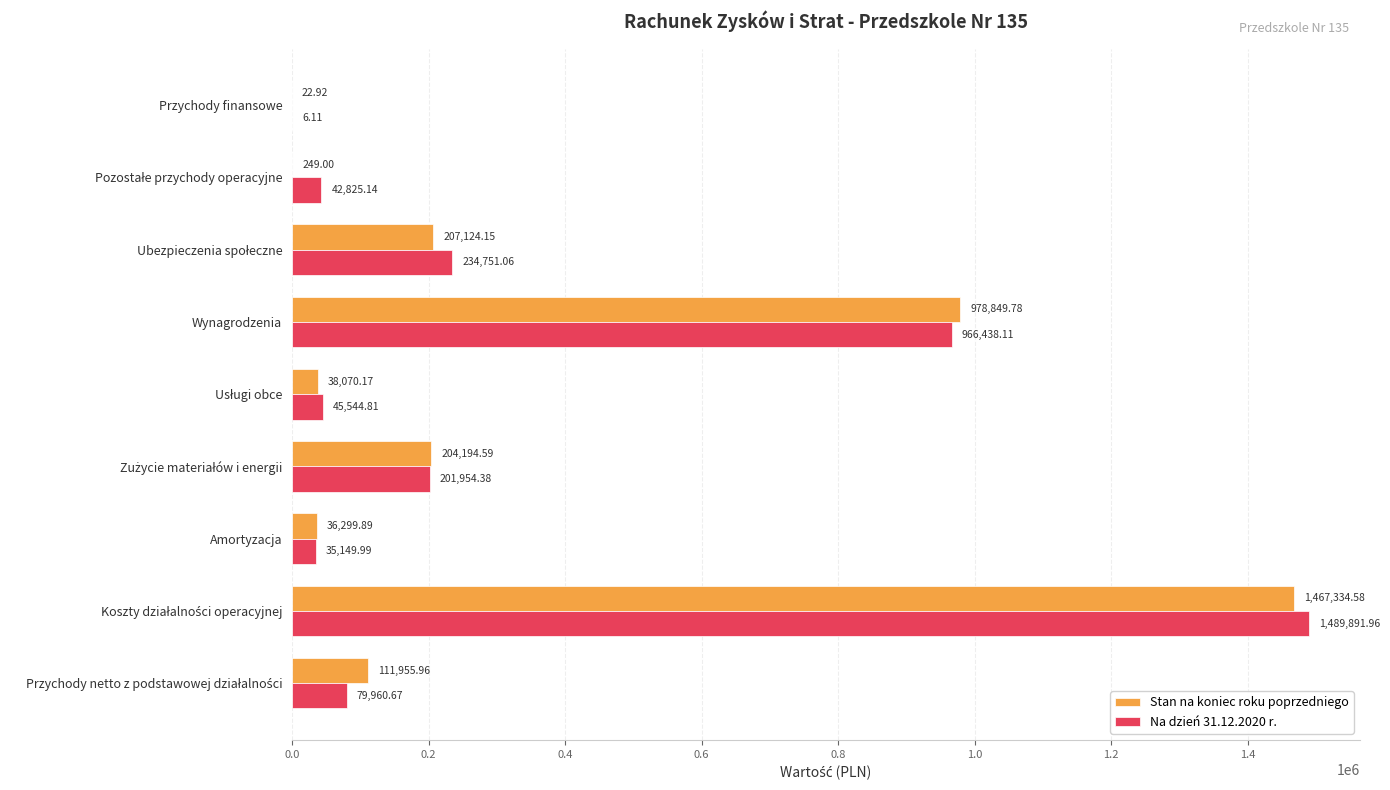

What is the sum of all Na dzień 31.12.2020 r. values?

3096522.2